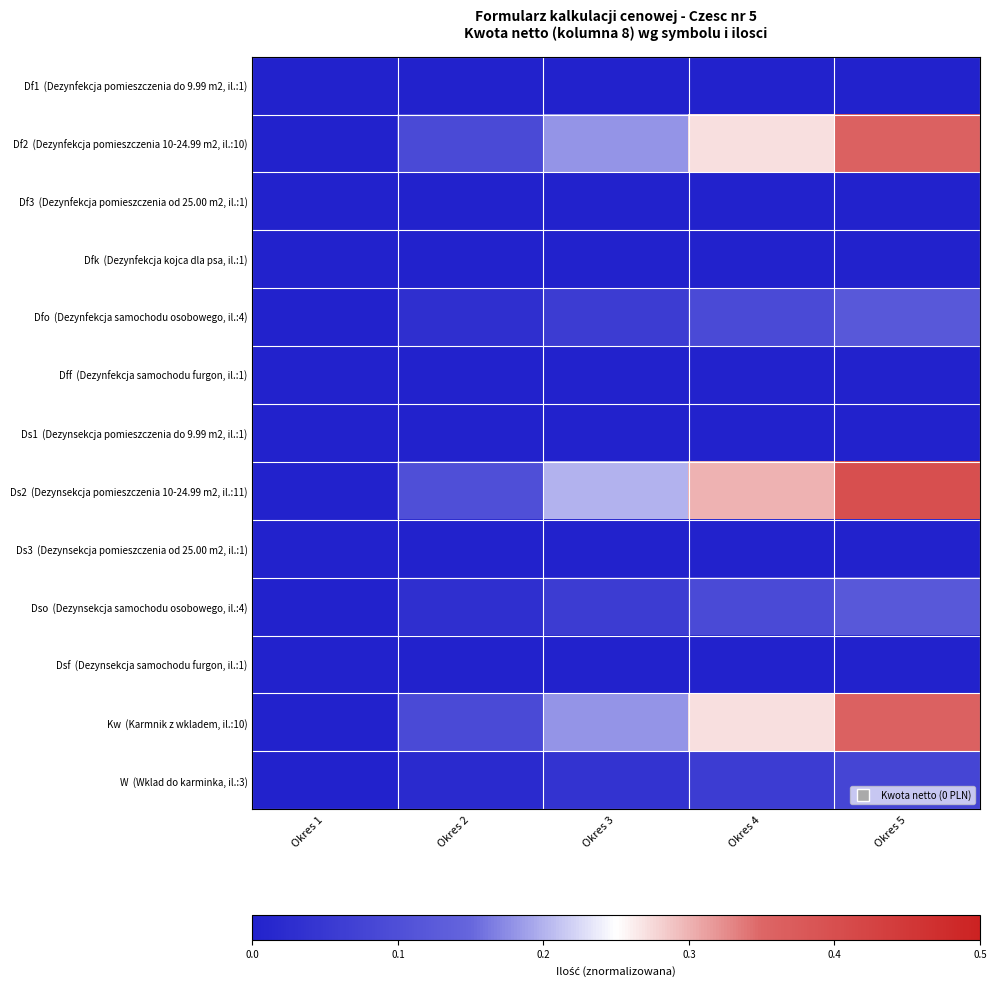

How many distinct data groups are displayed?

13